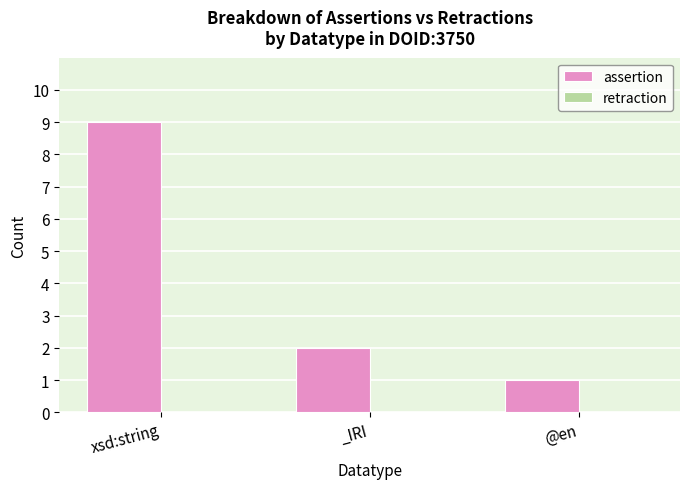

What is the difference between the values at xsd:string and @en?

8